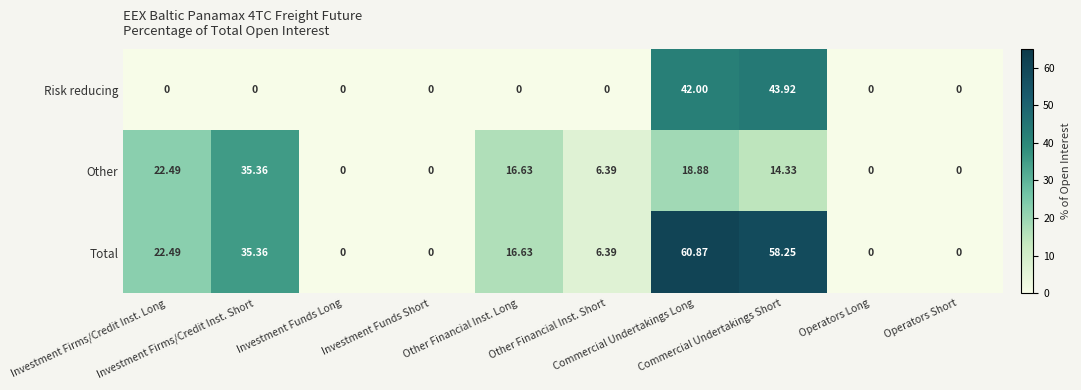

Which series has the largest total across all categories?

Total